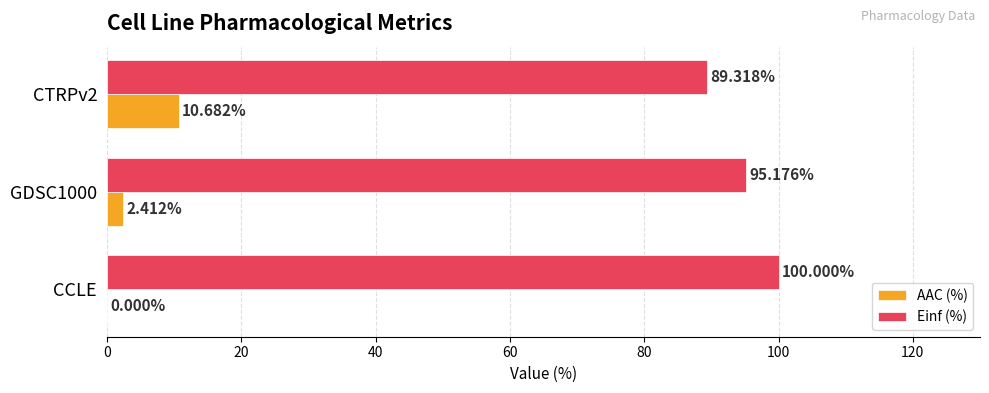

Which series changed the most between GDSC1000 and CTRPv2?

AAC (%)